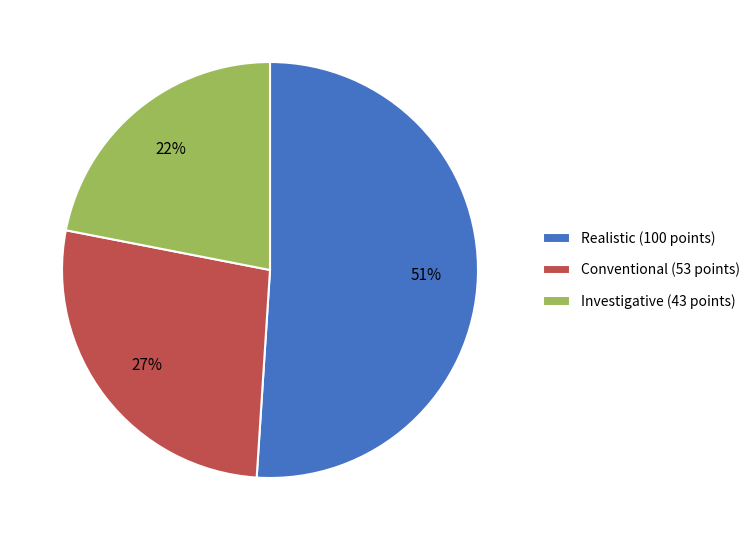

To the nearest percent, what percentage of the pie is Conventional (53 points)?

27%